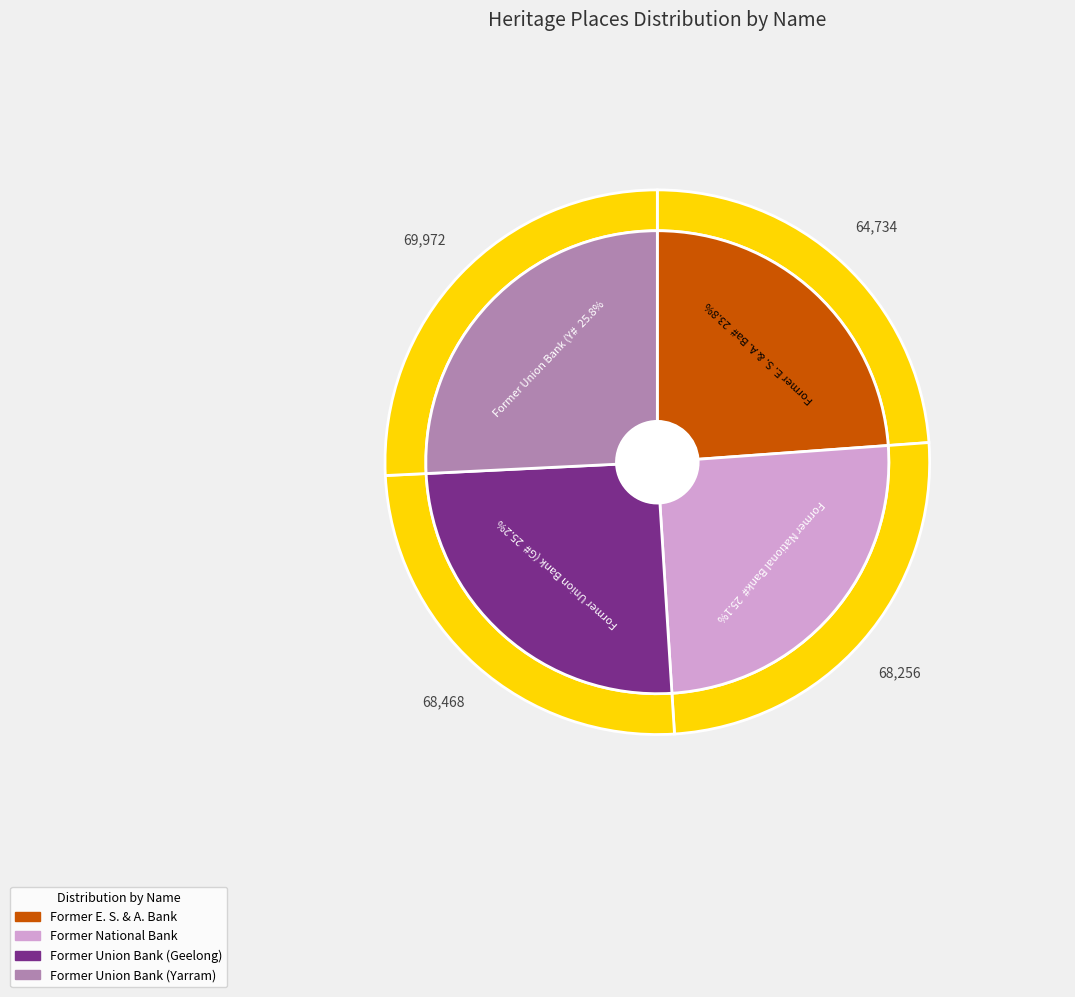

Is it true that Former National Bank is 25% of the pie?

True